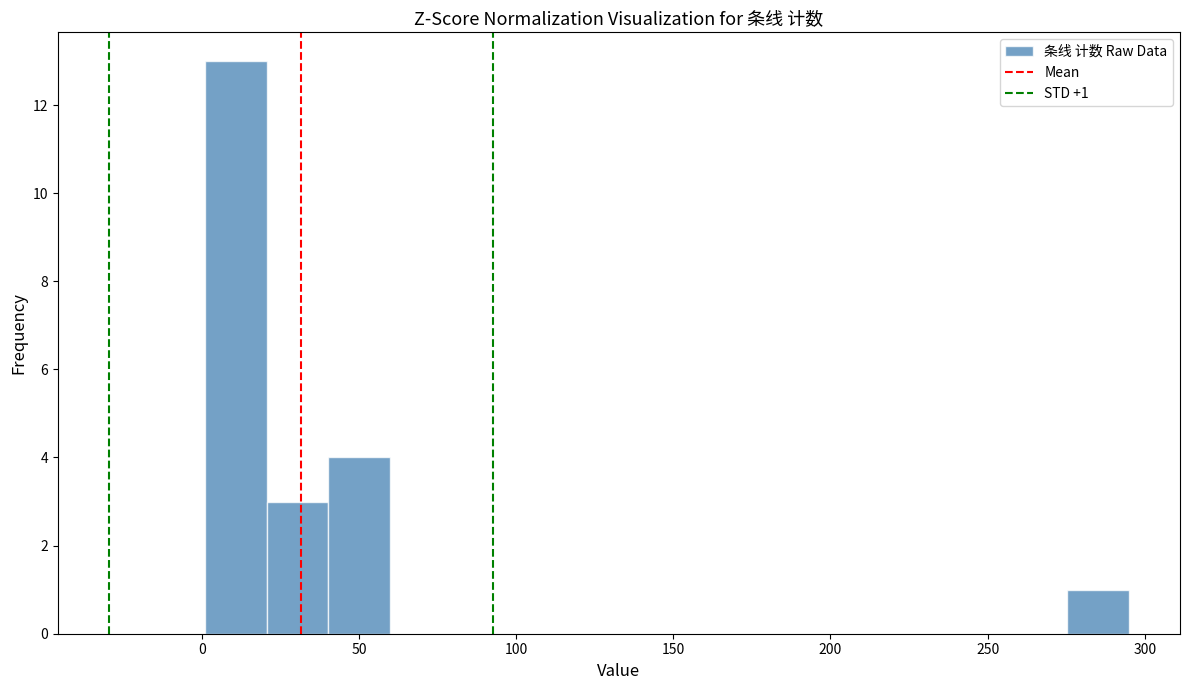

Read against the x-axis, roughly where is the centre of the tallest bar?

10